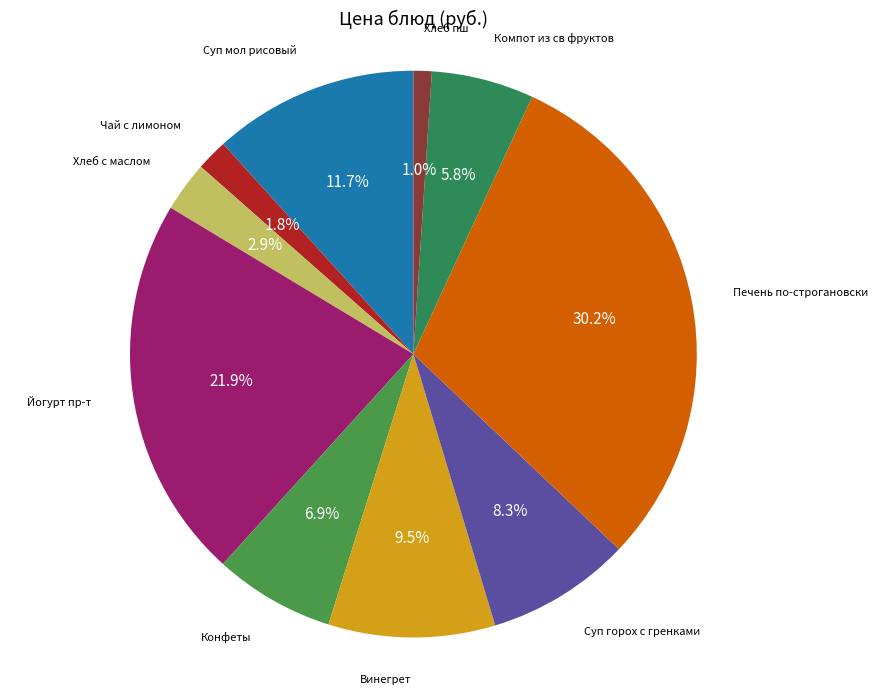

Count the number of slices in the pie.

10